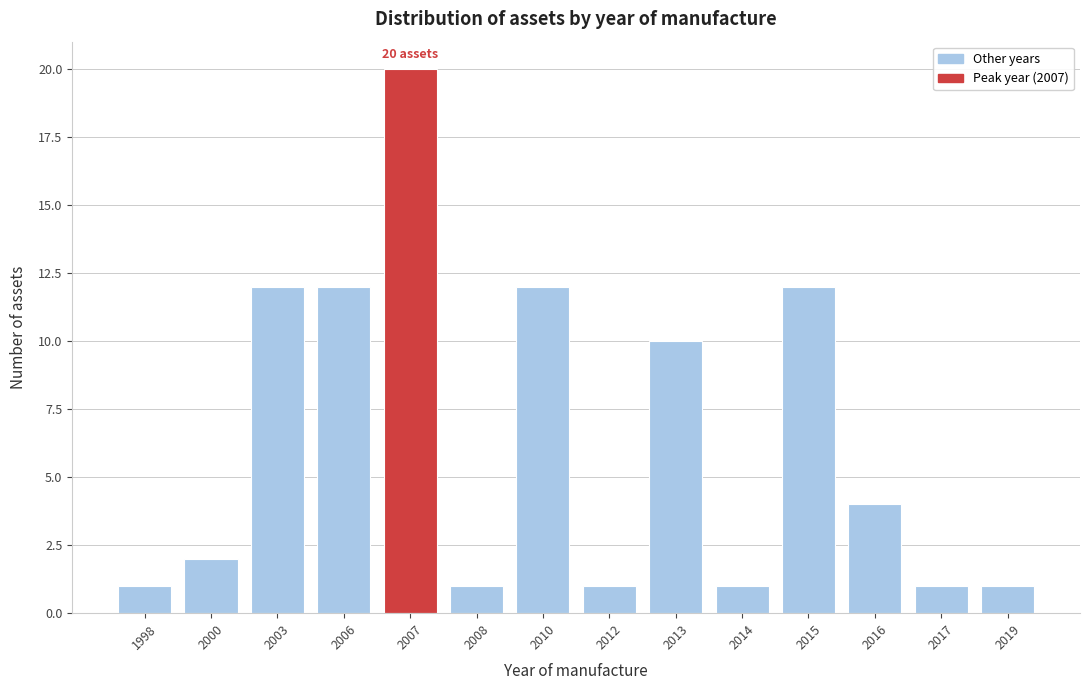

Reading left to right, what are all the values shown in this chart?

1	2	12	12	20	1	12	1	10	1	12	4	1	1